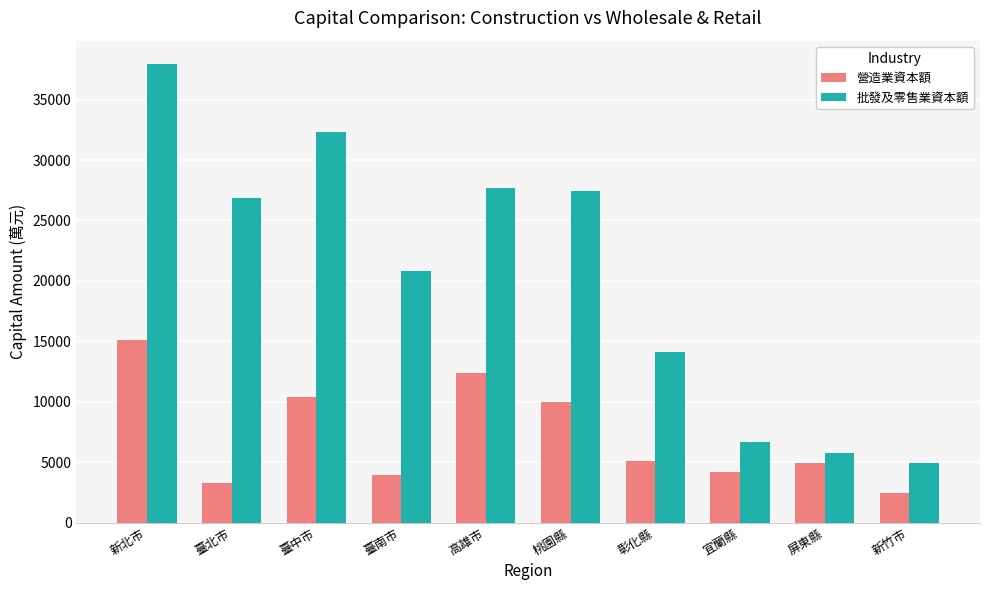

Count the number of data series in this chart.

2